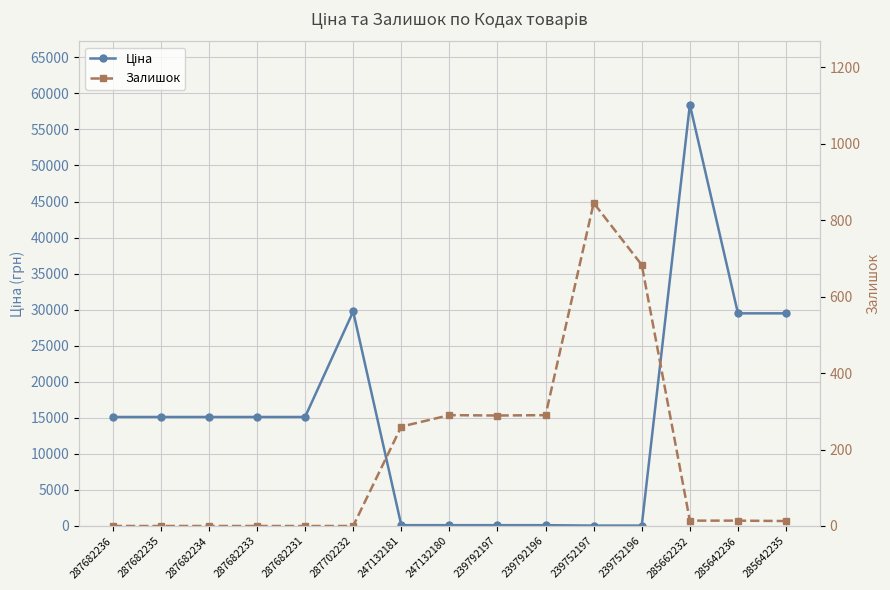

Is it true that Залишок equals 845.0 at 239752197?

True